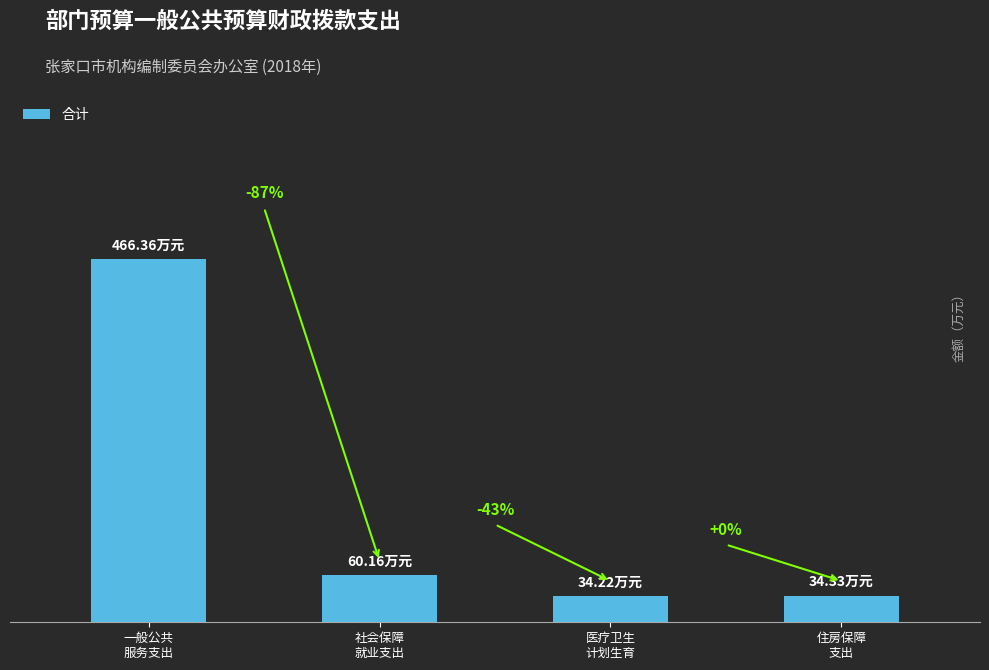

Does the chart contain stacked bars?

No